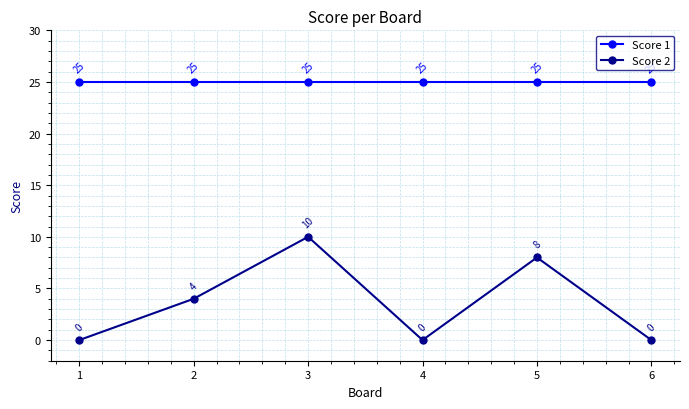

Rank the series at 6 from highest to lowest value.

Score 1, Score 2